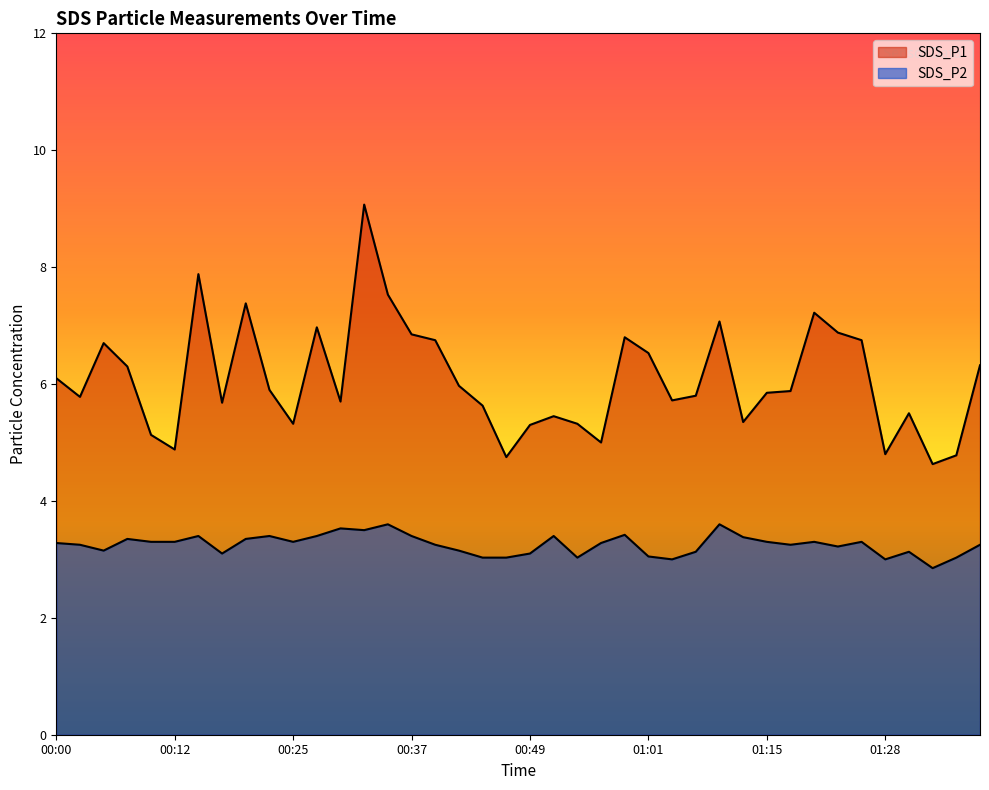

Does the chart have visible grid lines?

No